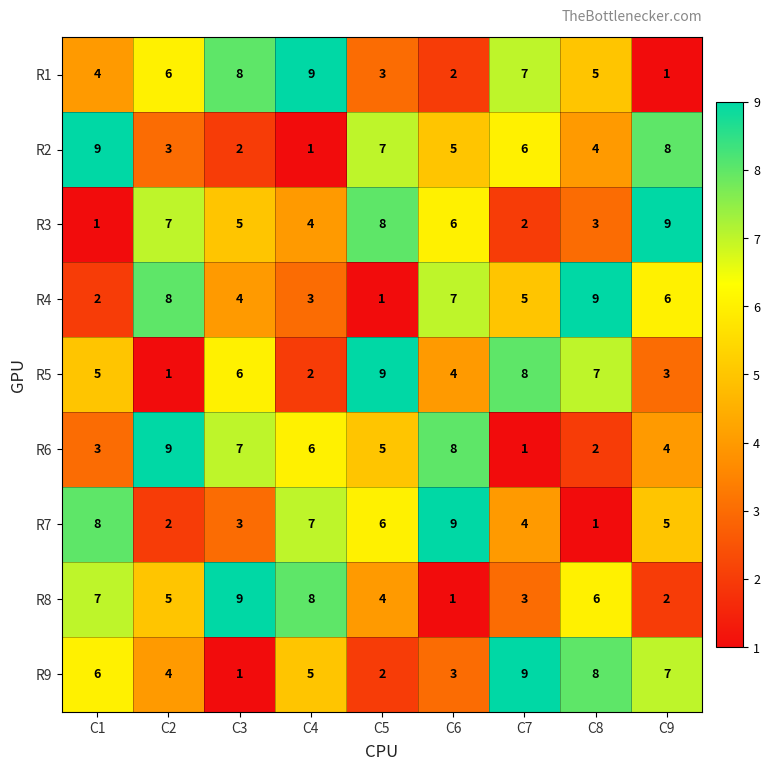

At how many categories does at least one series exceed 2?

9